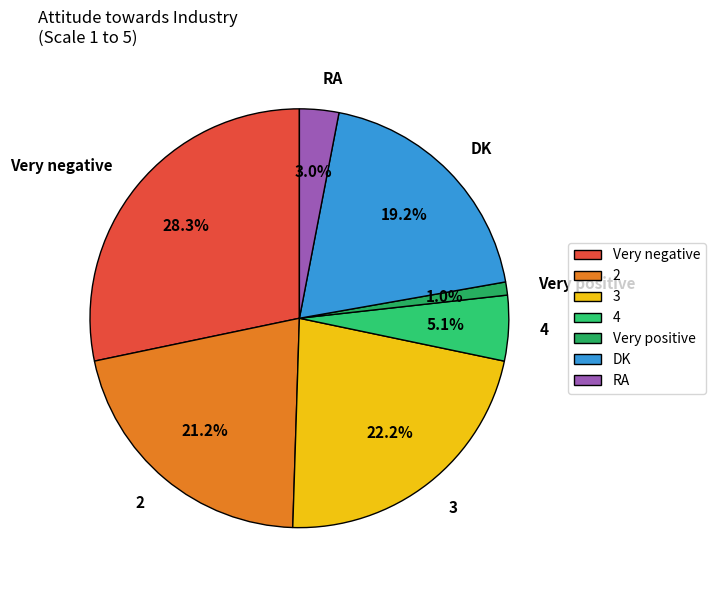

Is the sum of DK and Very negative greater than half?

No